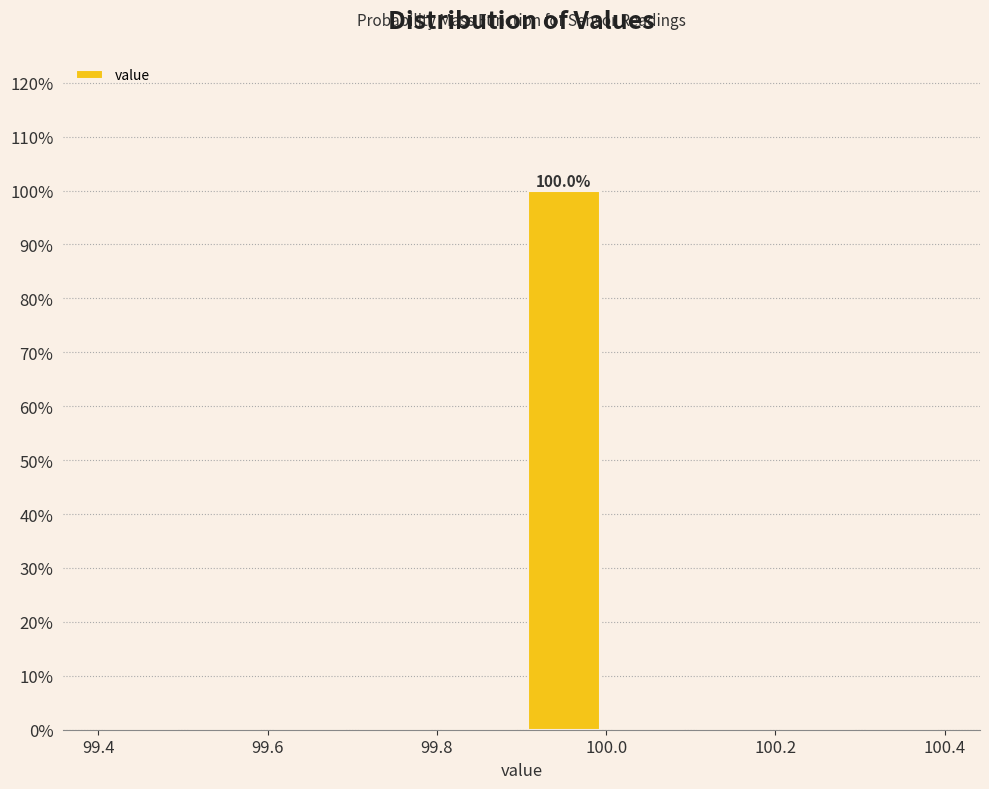

Over which range of the x-axis is the bar tallest?

99.9 to 100.0